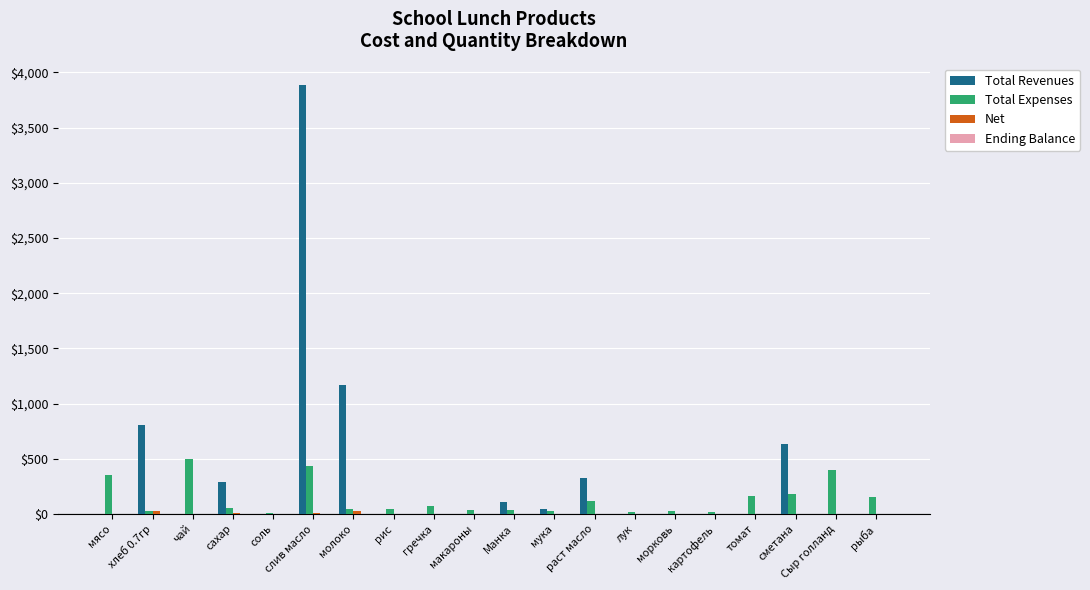

What is the greatest value displayed?

3884.2